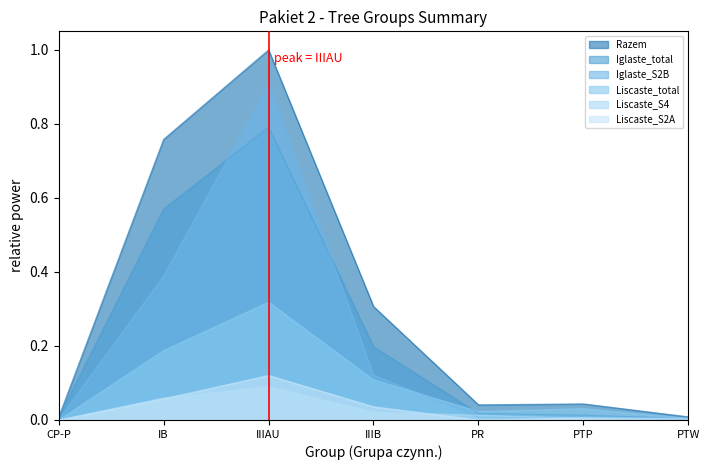

Where is Iglaste_S2B nearest to the value 0?

PTW